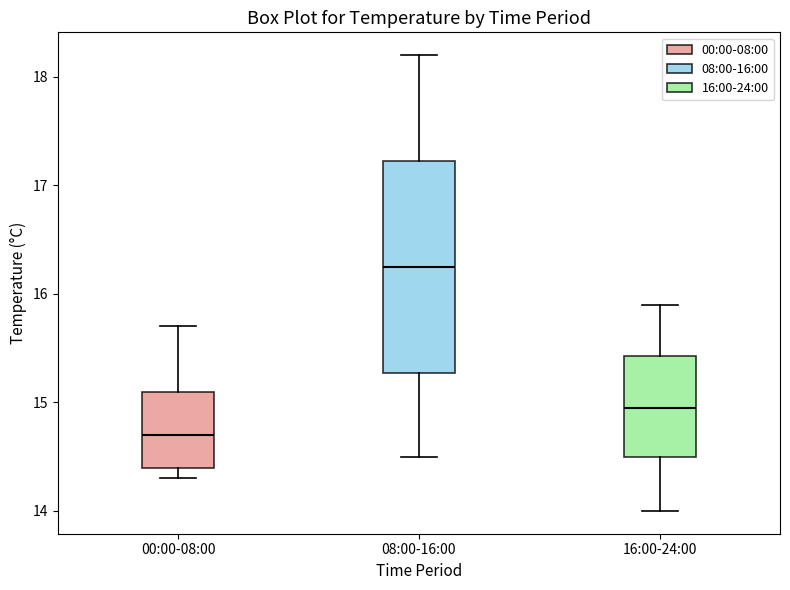

Which box is the tallest, from its lower edge to its upper edge?

08:00-16:00